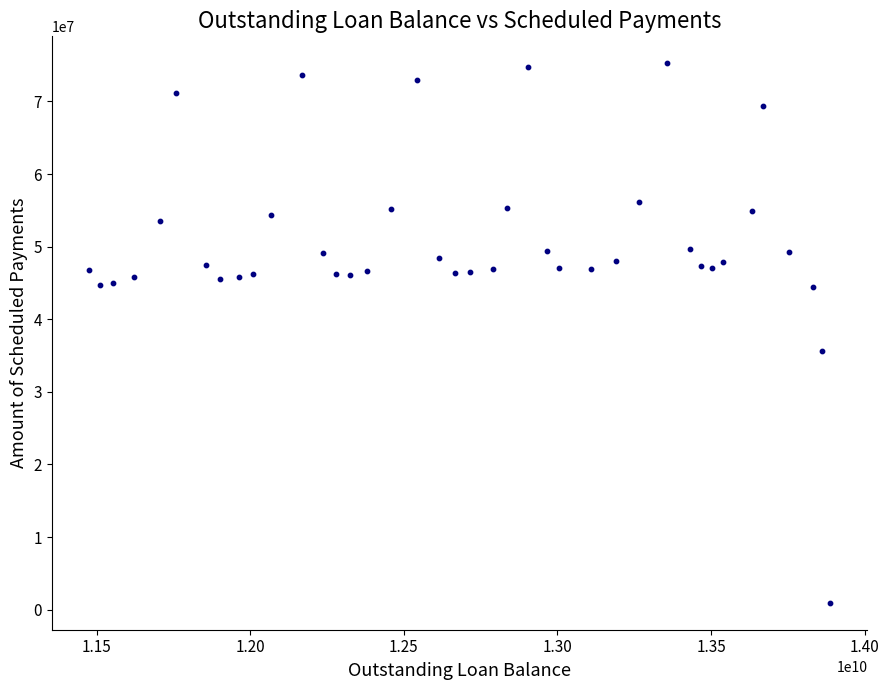

What is the range of Y values (max minus min)?

74298140